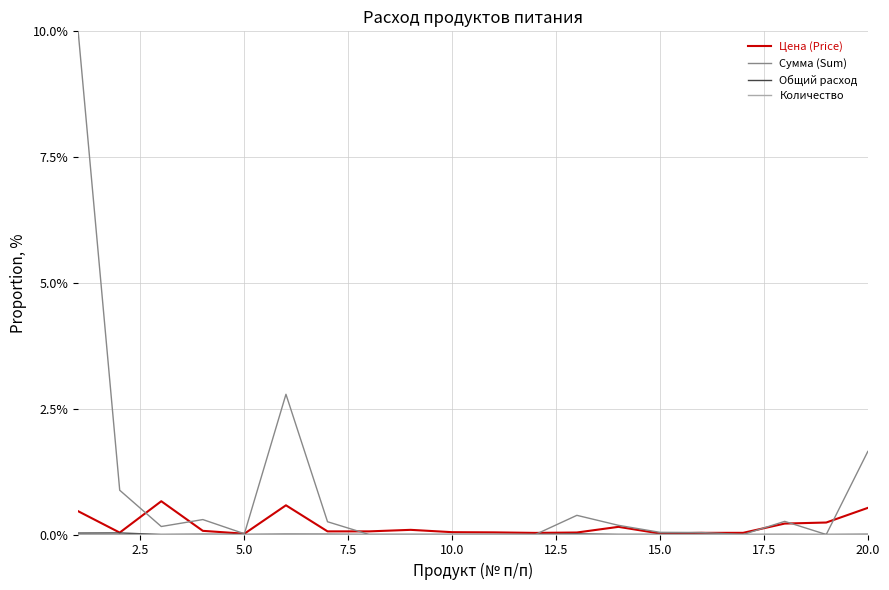

Which series has the largest total across all categories?

Сумма (Sum)